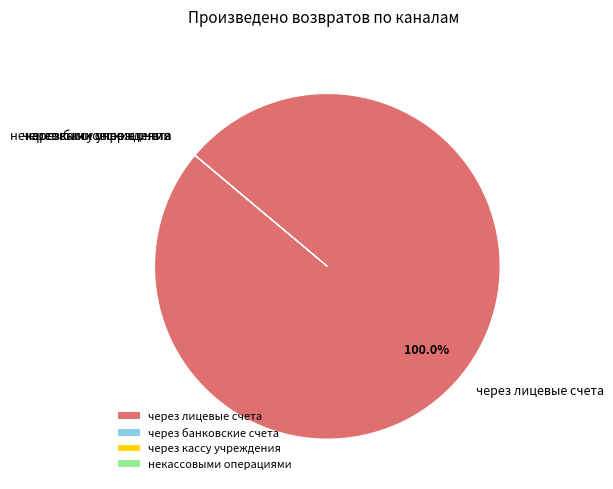

Which slice represents more than half of the pie?

через лицевые счета